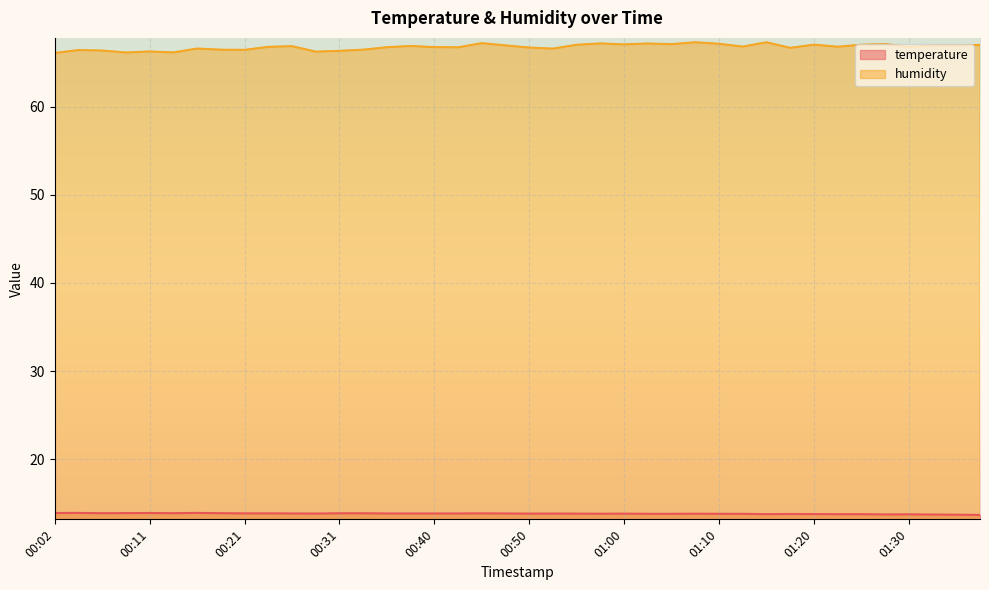

What is the label of the 19th point from the left?

00:45